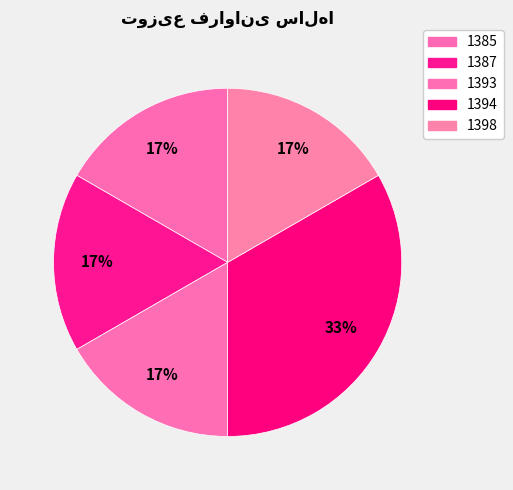

Is it true that 1394 is 47% of the pie?

False